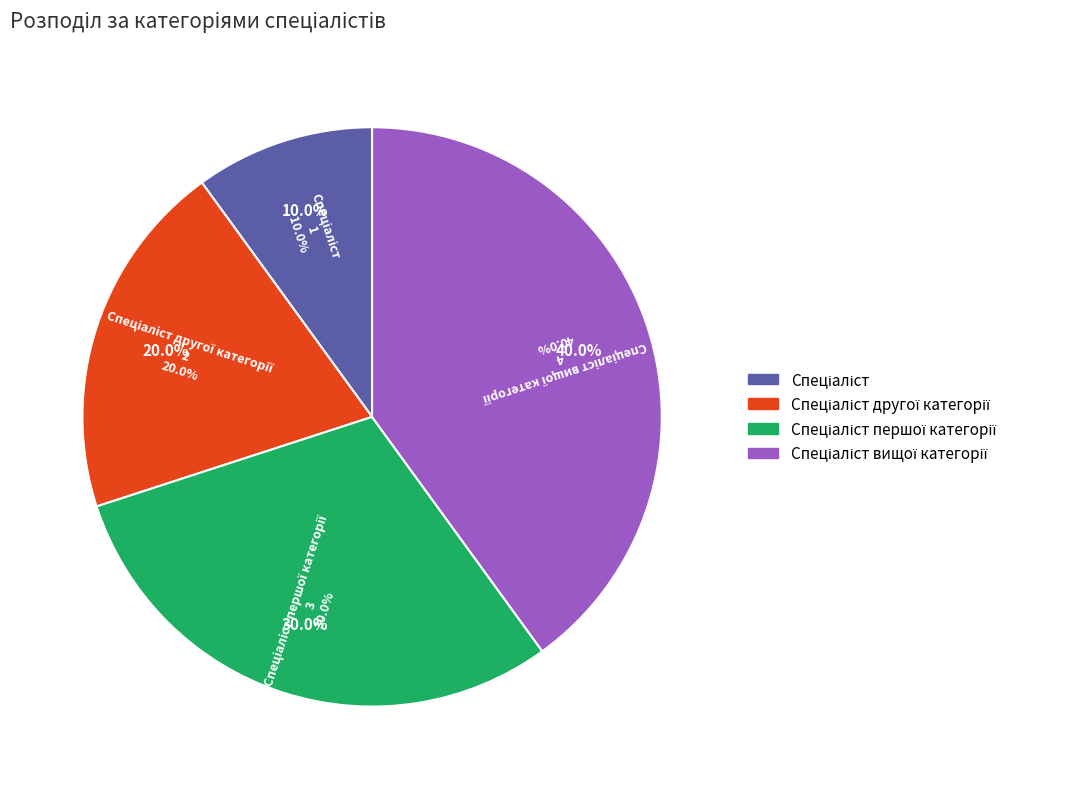

Which has a higher value, Спеціаліст or Спеціаліст першої категорії?

Спеціаліст першої категорії